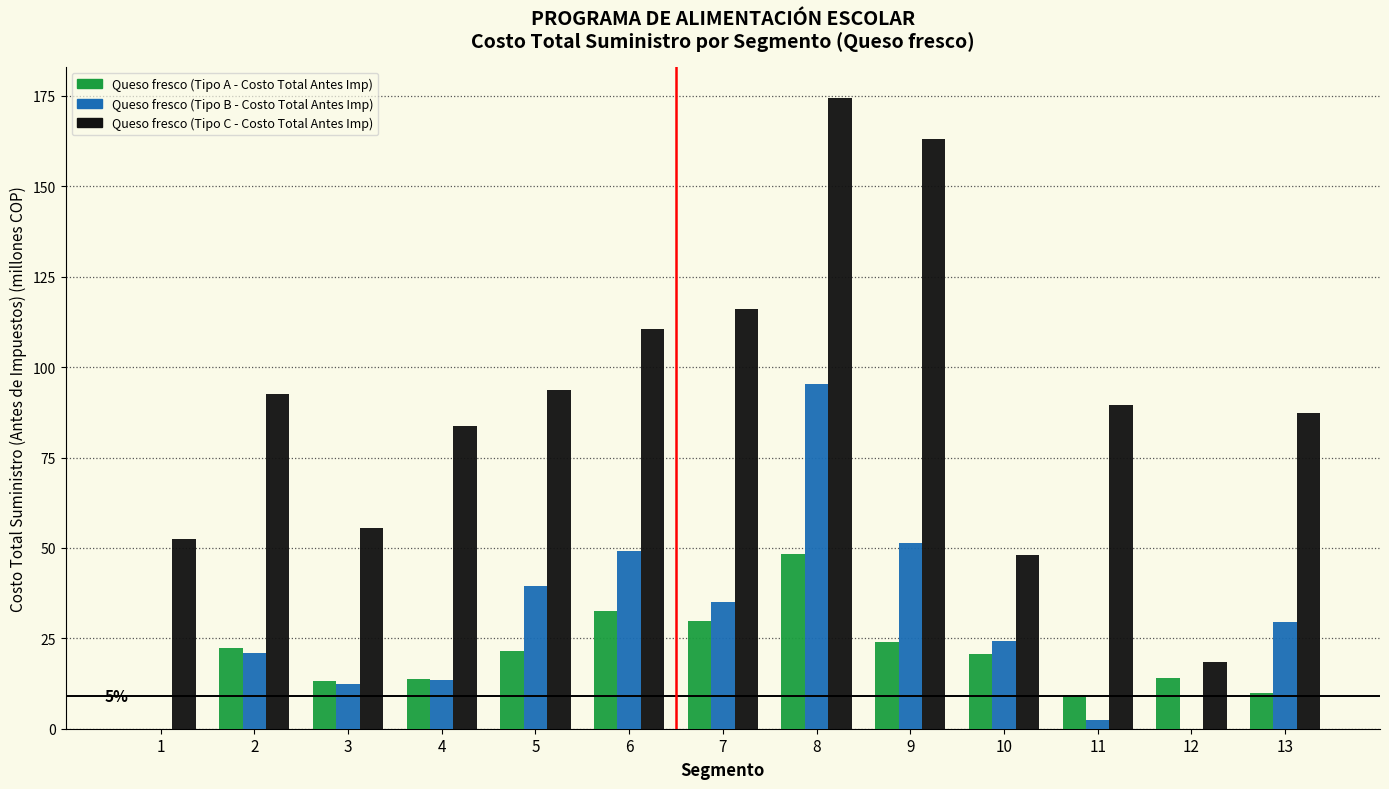

Is it true that Queso fresco (Tipo C - Costo Total Antes Imp) equals 64.1 at 5?

False